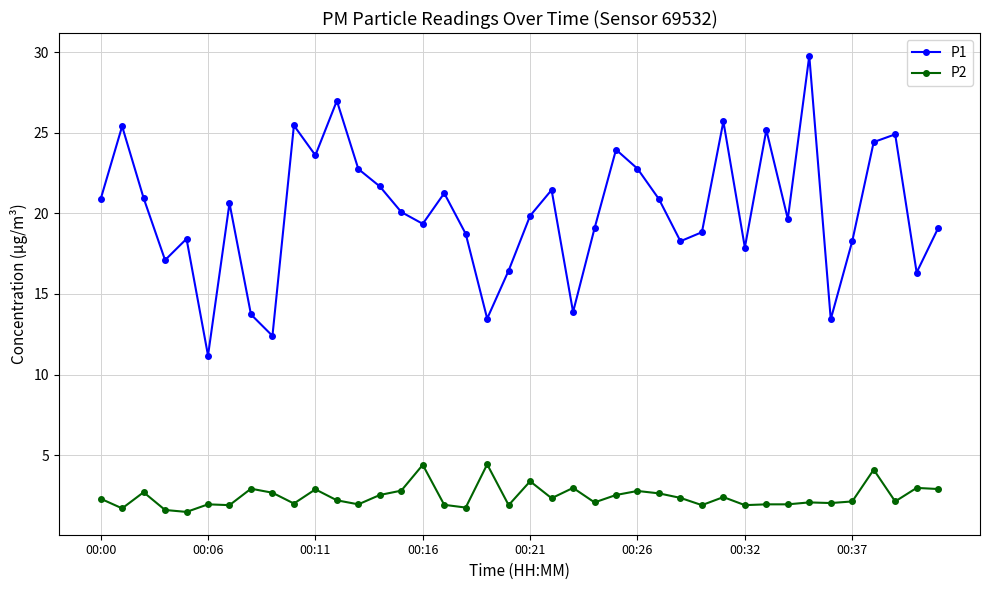

In P1, how many points are higher than both neighbors (excluding endpoints)?

12